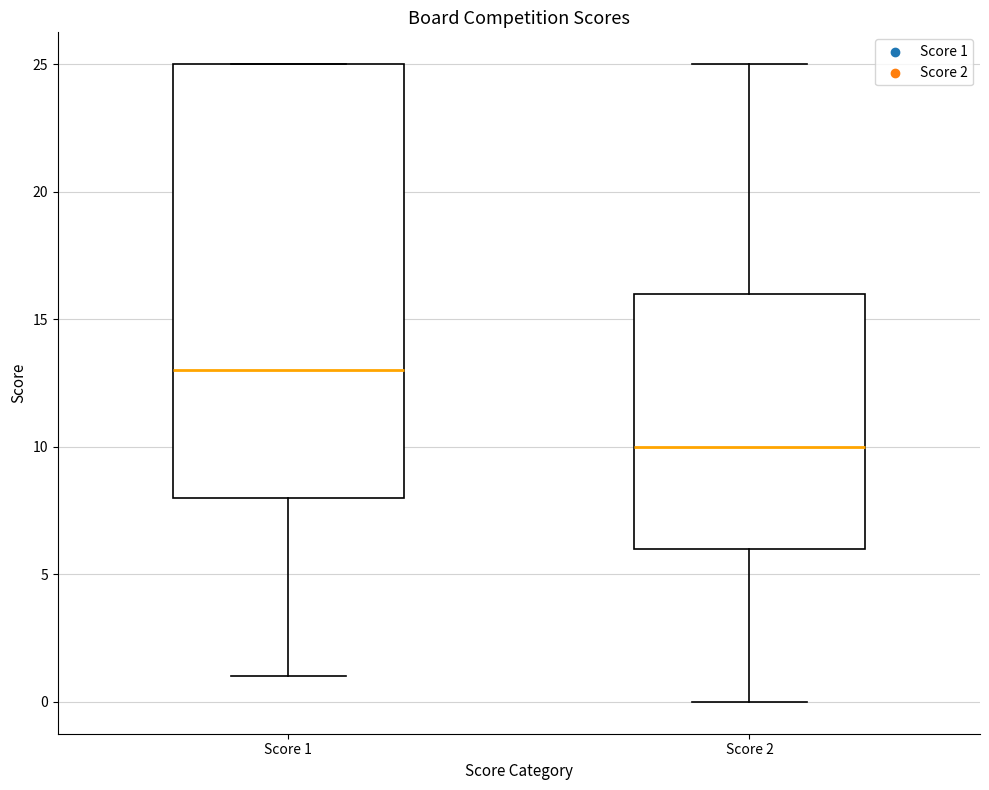

Reading left to right, read every box against the y-axis: the position of its median line, the range the box covers, and the ends of its whiskers. The values are not printed on the chart, so give them approximately, as read against the axis.

Score 1: median 13, box 8 to 25, whiskers 1 to 25
Score 2: median 10, box 6 to 16, whiskers 0 to 25